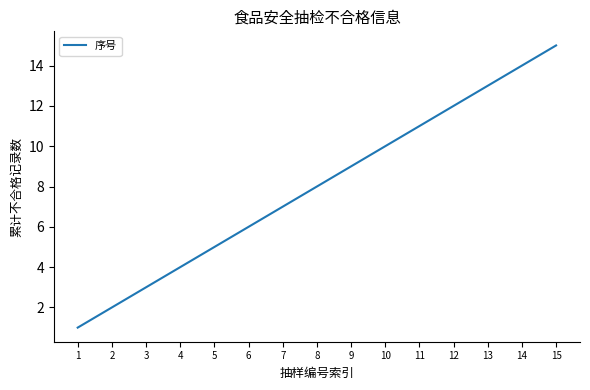

Reading right to left, what are all the values shown in this chart?

15	14	13	12	11	10	9	8	7	6	5	4	3	2	1